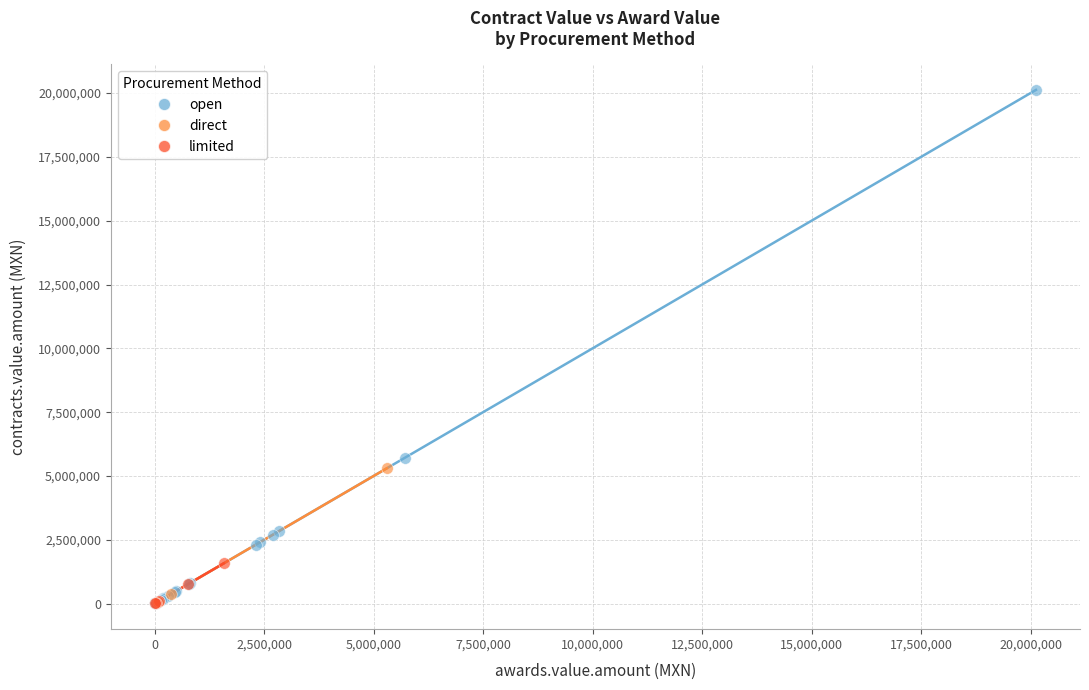

Which series has the largest Y range (max minus min)?

open